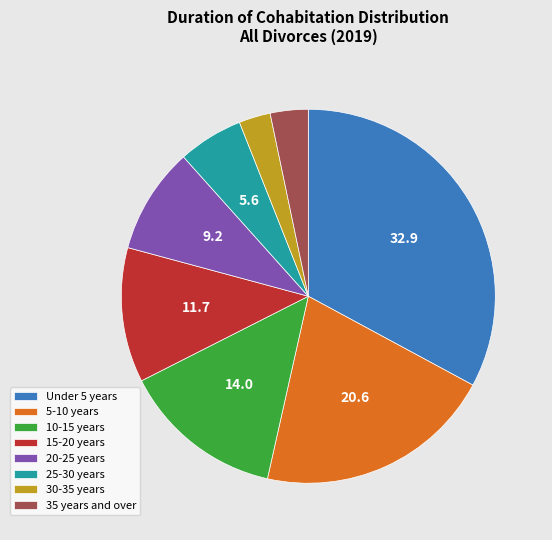

Between 20-25 years and 10-15 years, which is larger?

10-15 years